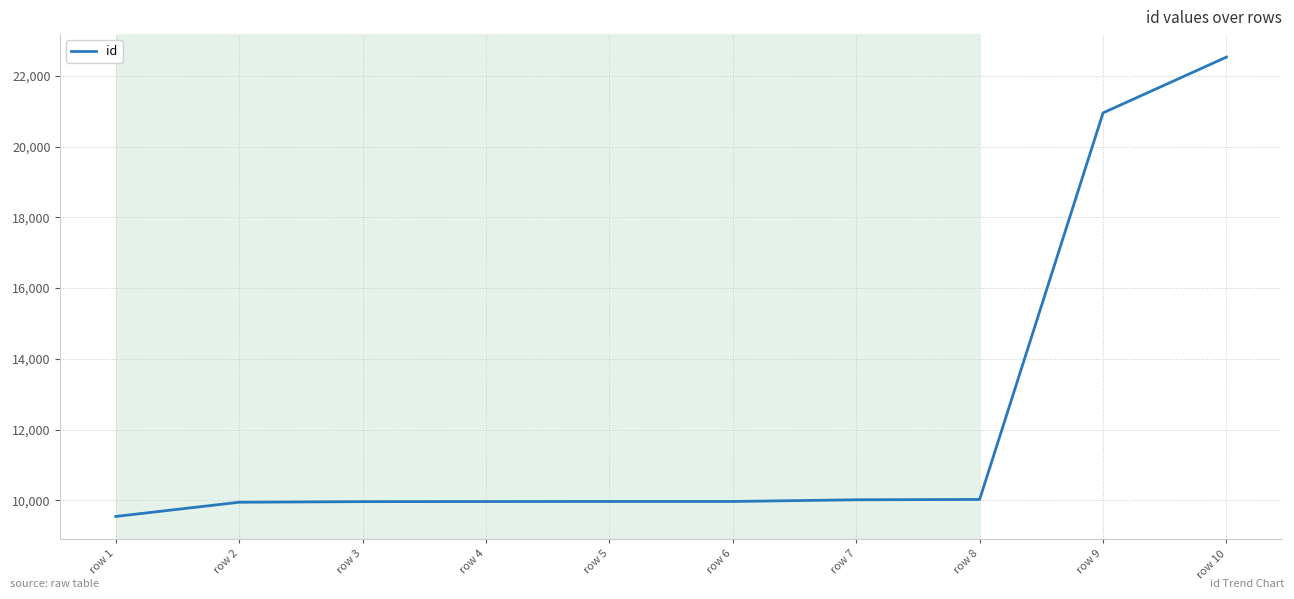

What is the ratio of the value at row 8 to the value at row 6?

1.0